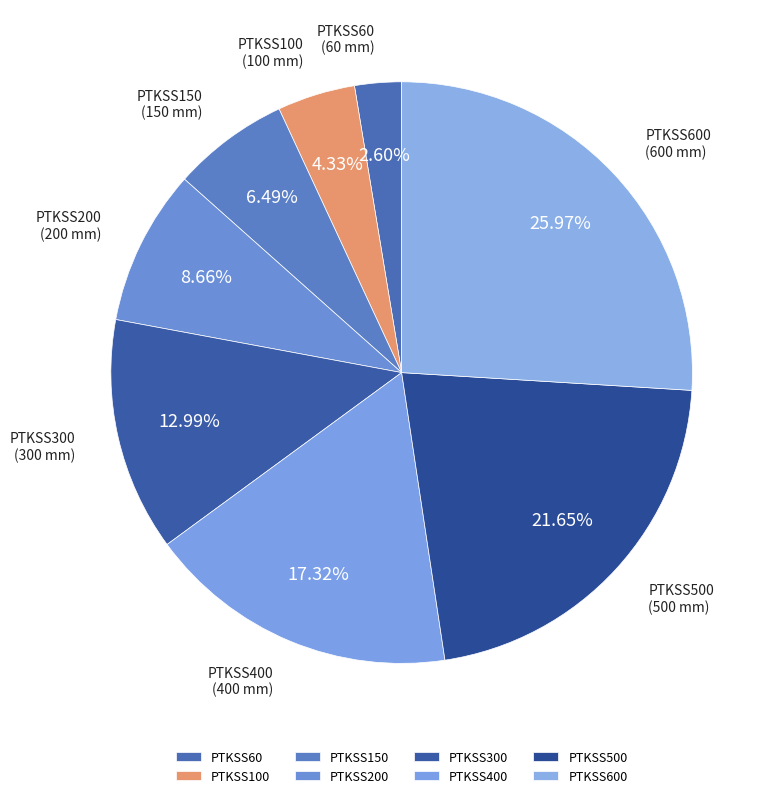

What percentage is the PTKSS500 slice, to the nearest percent?

22%